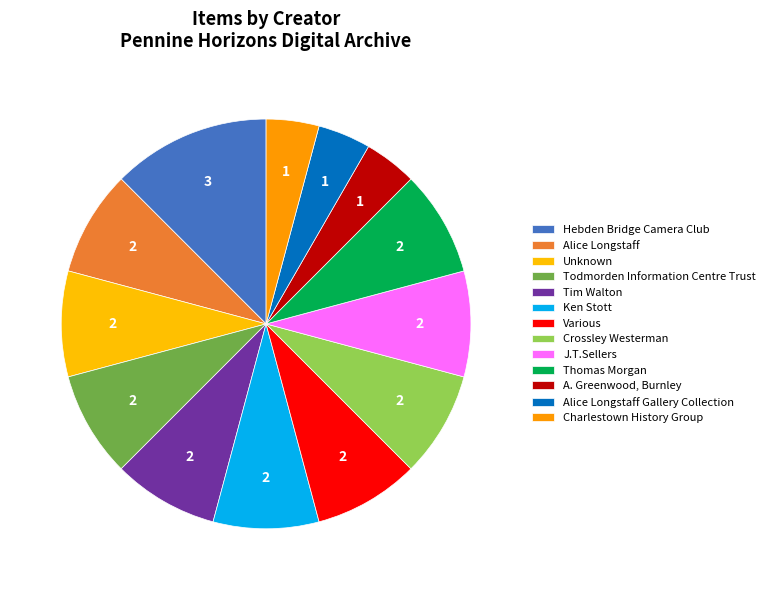

What is the change in value from Todmorden Information Centre Trust to A. Greenwood, Burnley?

-1